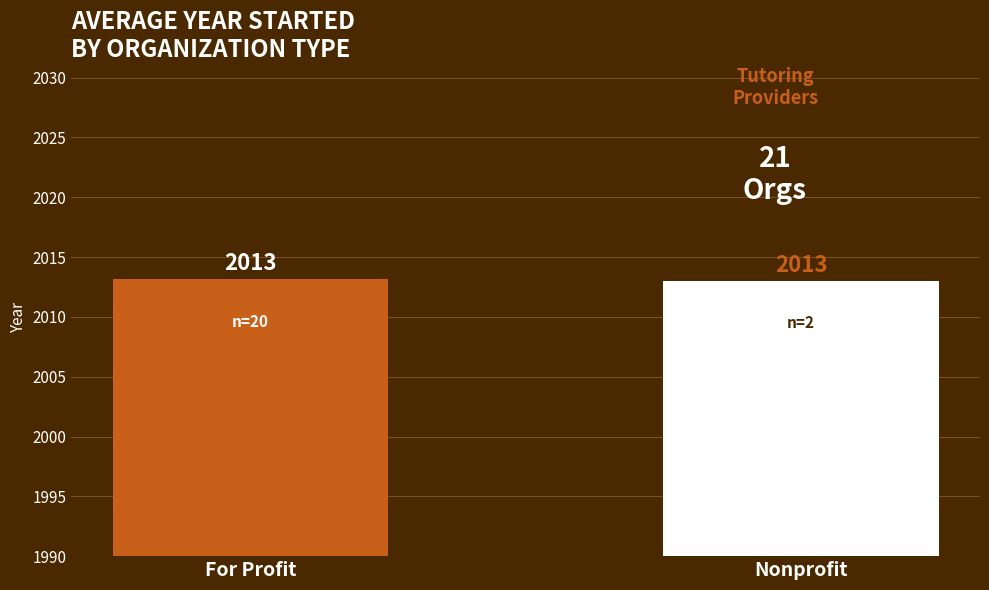

What is the minimum value shown in the chart?

2013.0